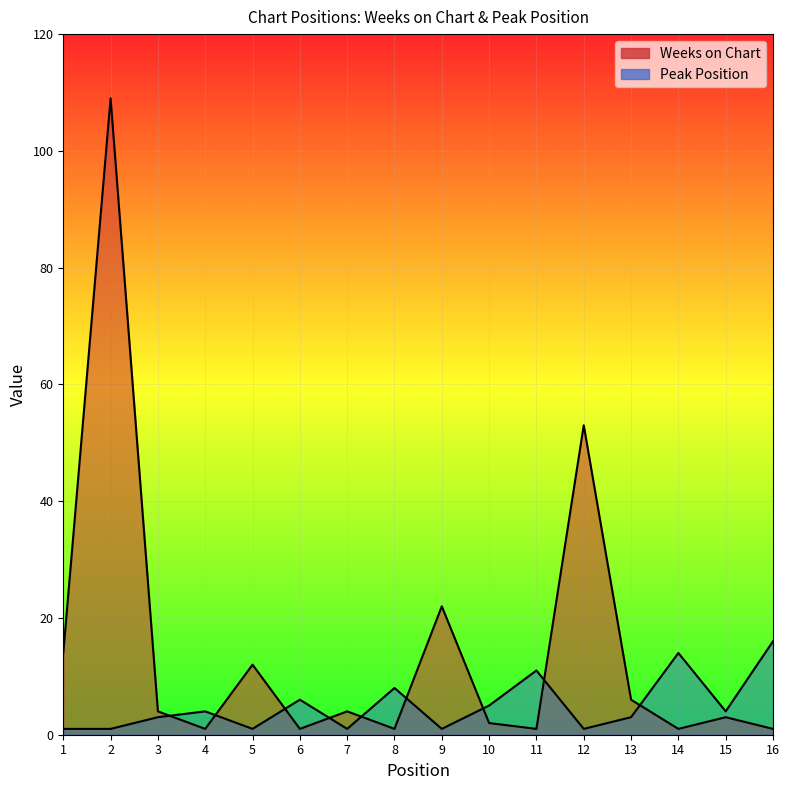

What is the smallest value displayed?

1